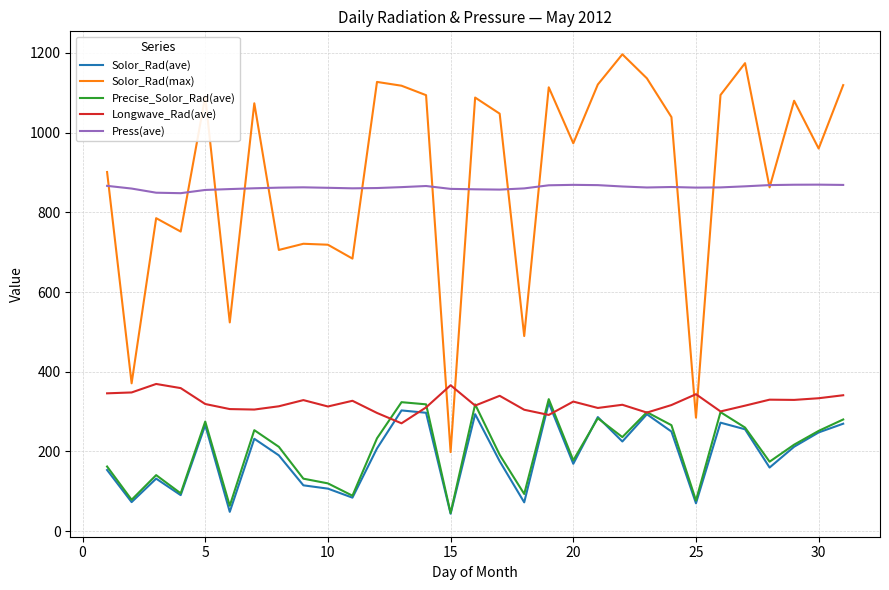

Which series has the widest spread of values?

Solor_Rad(max)